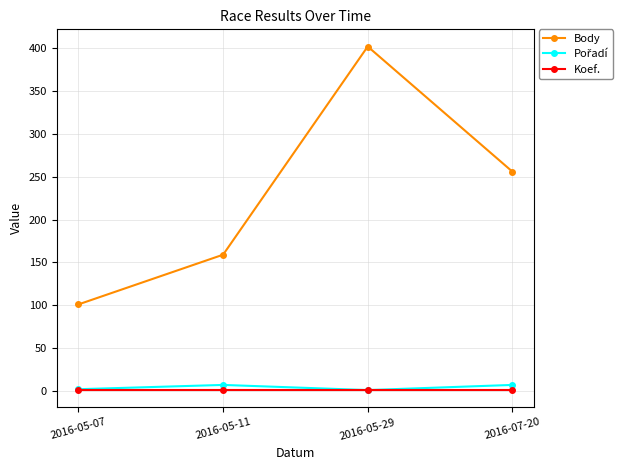

Which series has the largest range (max minus min)?

Body